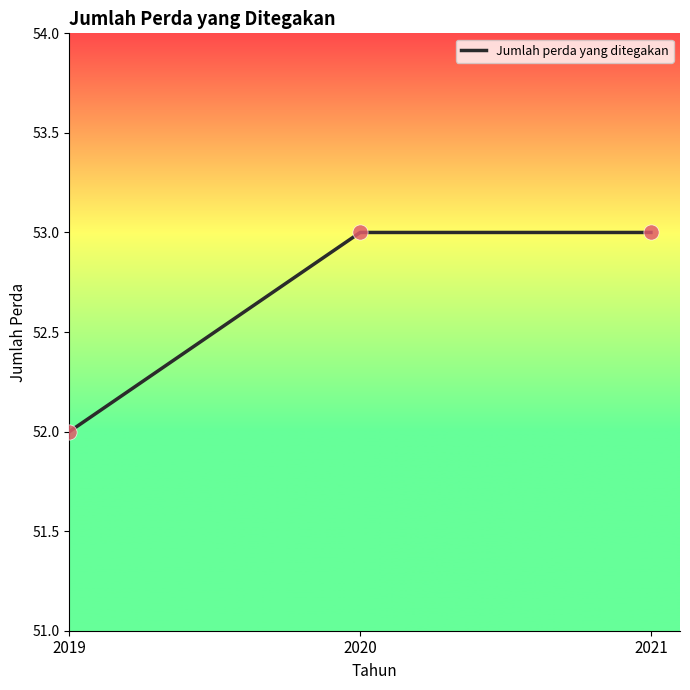

Between 2021 and 2019, which is larger?

2021